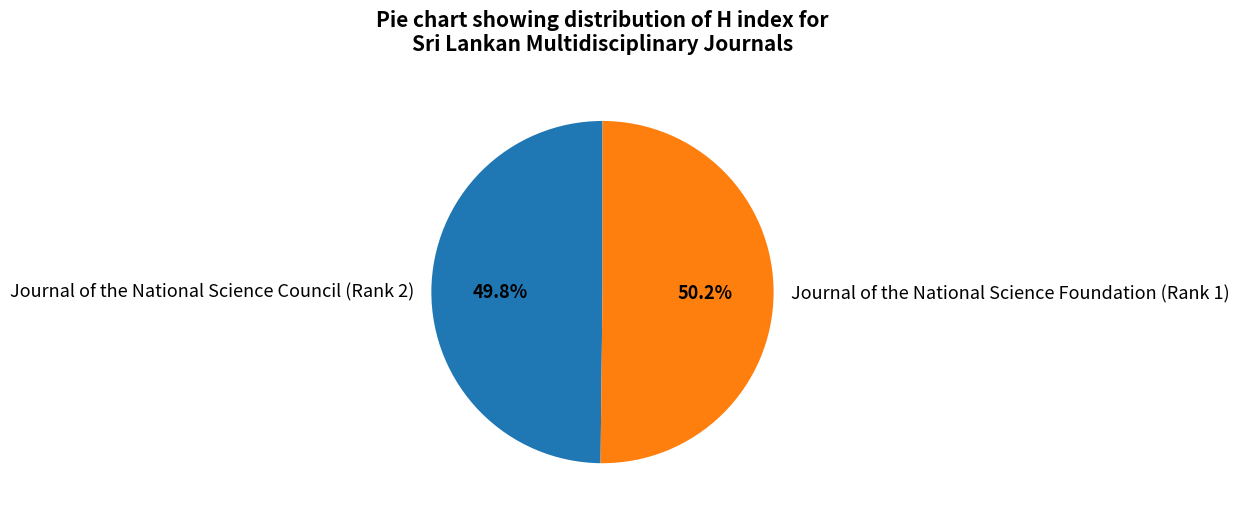

Is there any slice that represents more than half of the pie?

Yes